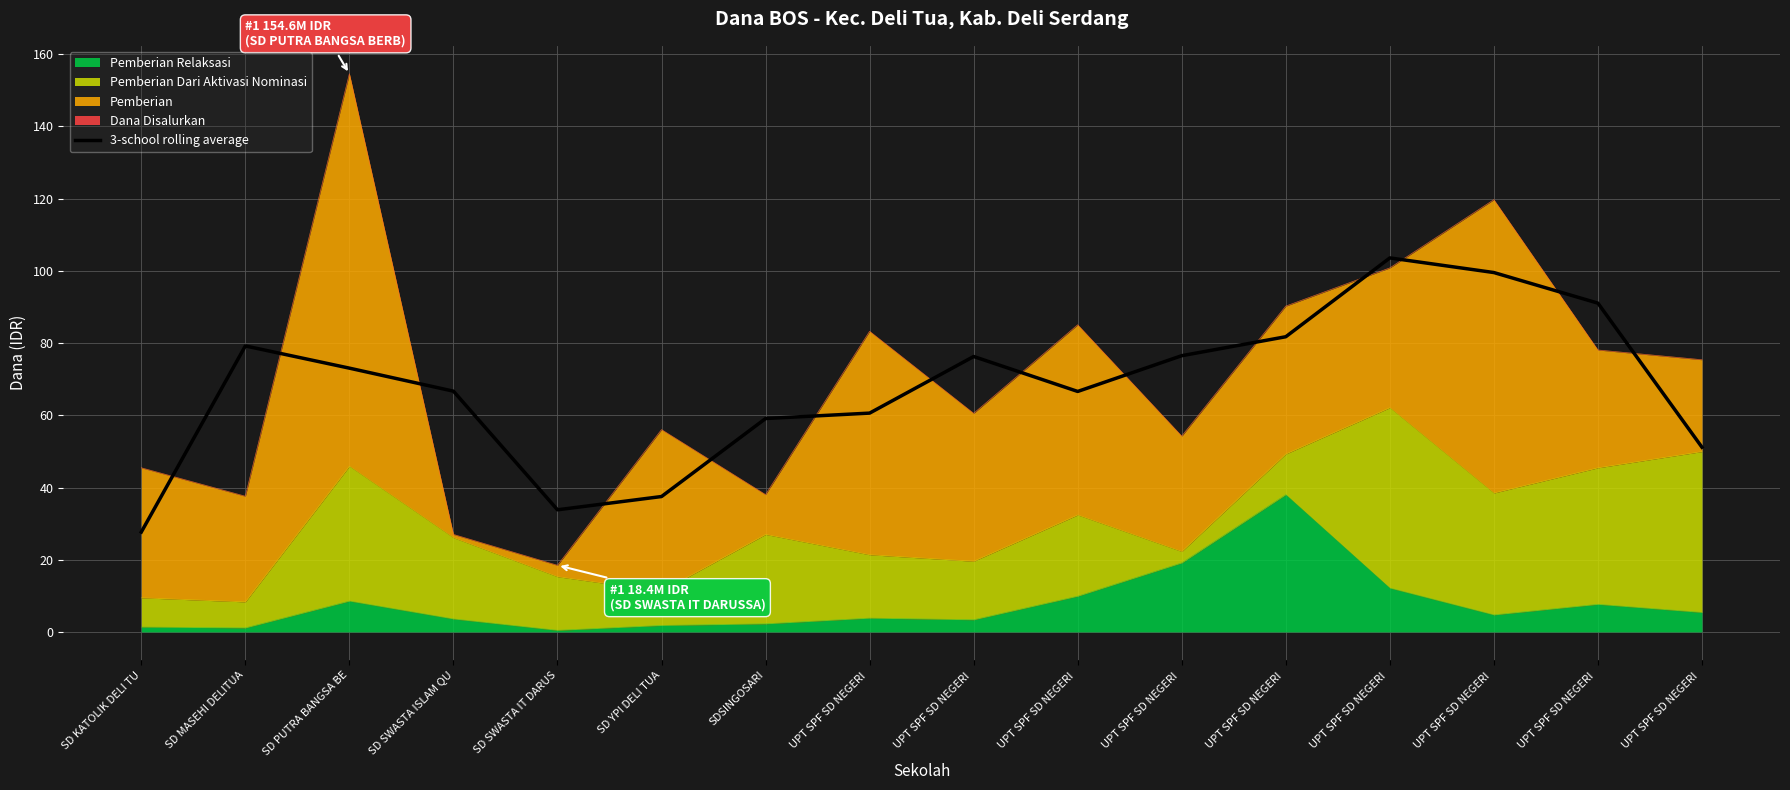

Reading left to right, transcribe all the data shown in this chart.

SD KATOLIK DELI TU=27.7	SD MASEHI DELITUA=79.2	SD PUTRA BANGSA BE=73.0	SD SWASTA ISLAM QU=66.7	SD SWASTA IT DARUS=33.8	SD YPI DELI TUA=37.5	SDSINGOSARI=59.1	UPT SPF SD NEGERI =60.6	UPT SPF SD NEGERI =76.3	UPT SPF SD NEGERI =66.6	UPT SPF SD NEGERI =76.5	UPT SPF SD NEGERI =81.7	UPT SPF SD NEGERI =103.6	UPT SPF SD NEGERI =99.5	UPT SPF SD NEGERI =91.0	UPT SPF SD NEGERI =51.1